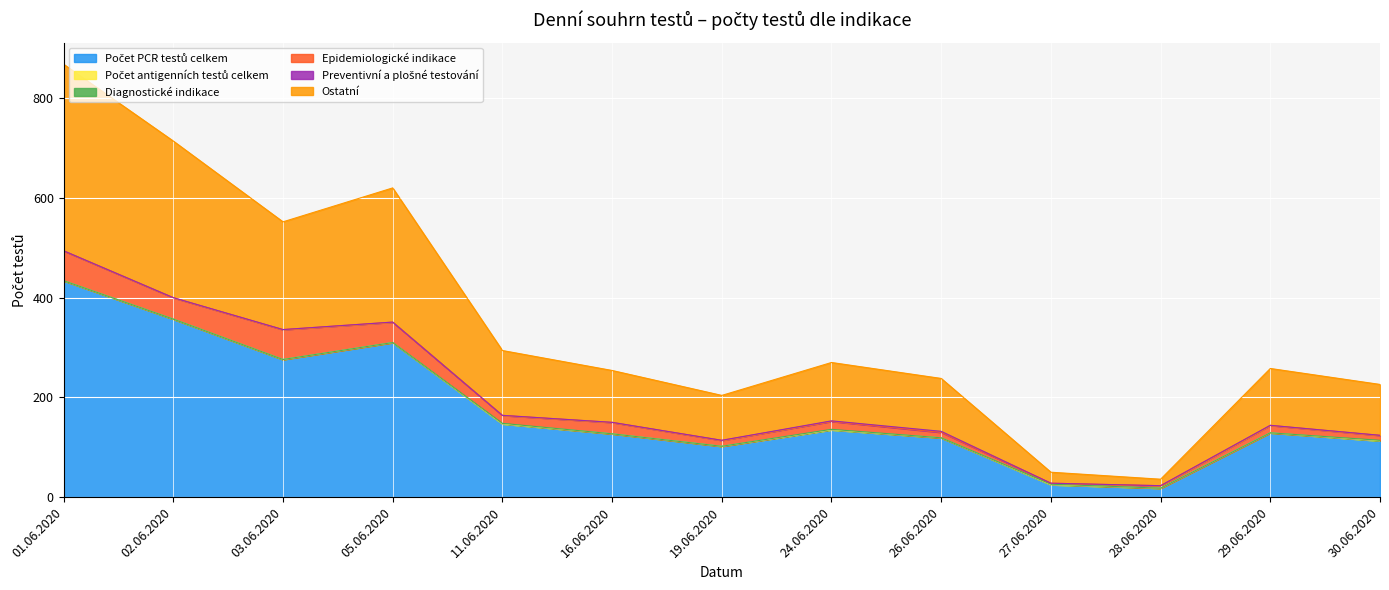

Which has a higher value, 26.06.2020 or 27.06.2020?

26.06.2020